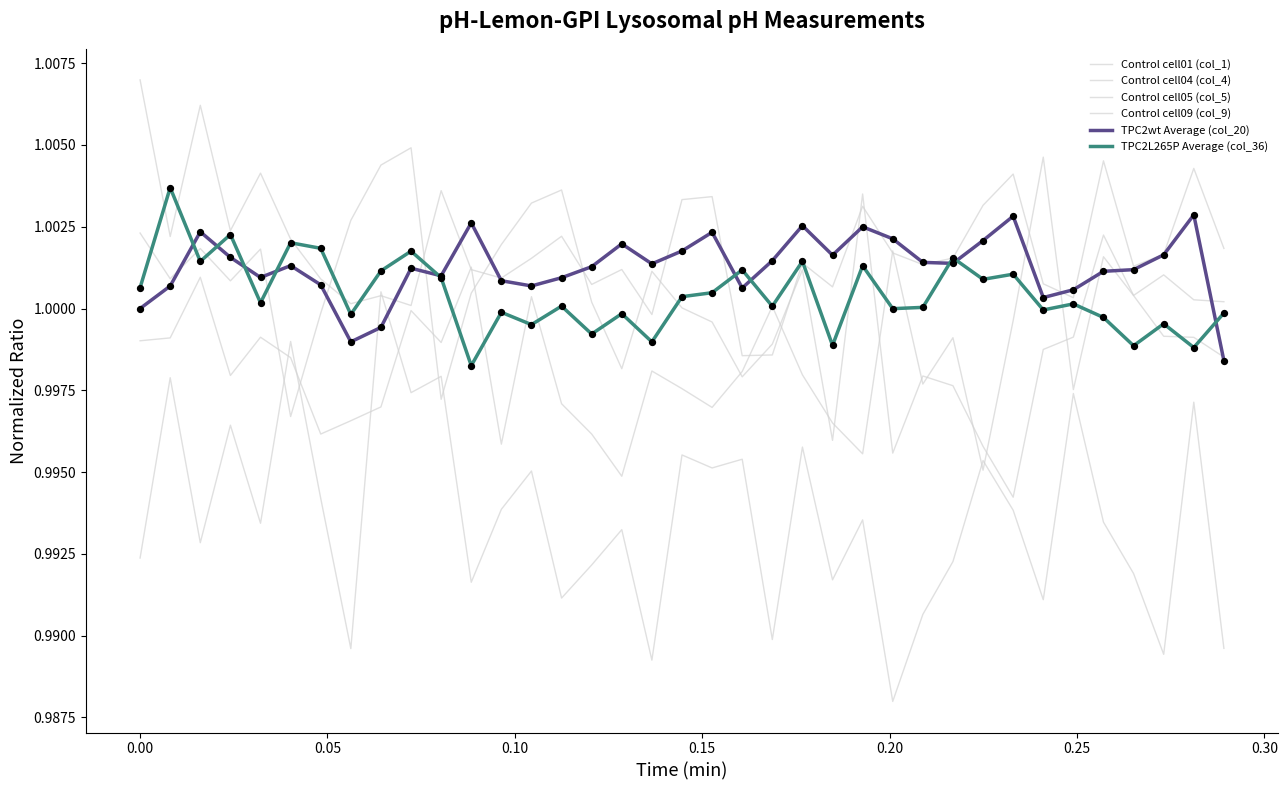

How many lines are shown in the chart?

6